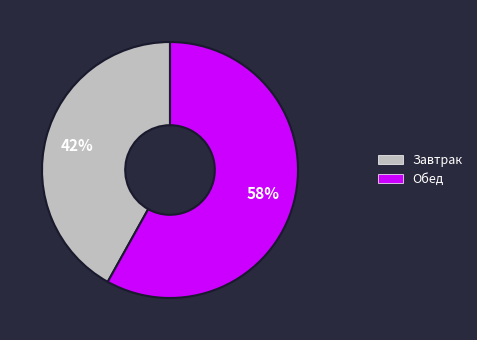

To the nearest percent, what is the difference between the largest and smallest slice percentages?

16%